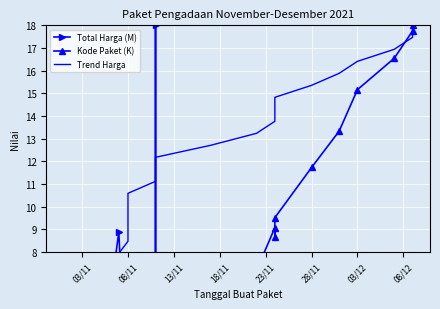

Which label corresponds to the smallest value in the chart?

03/11